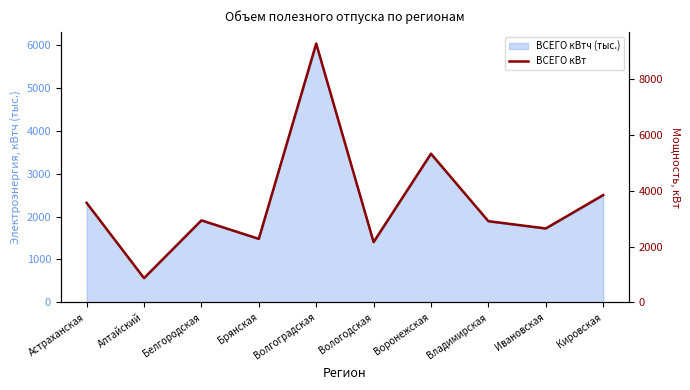

Count the number of values greater than 2941.

5